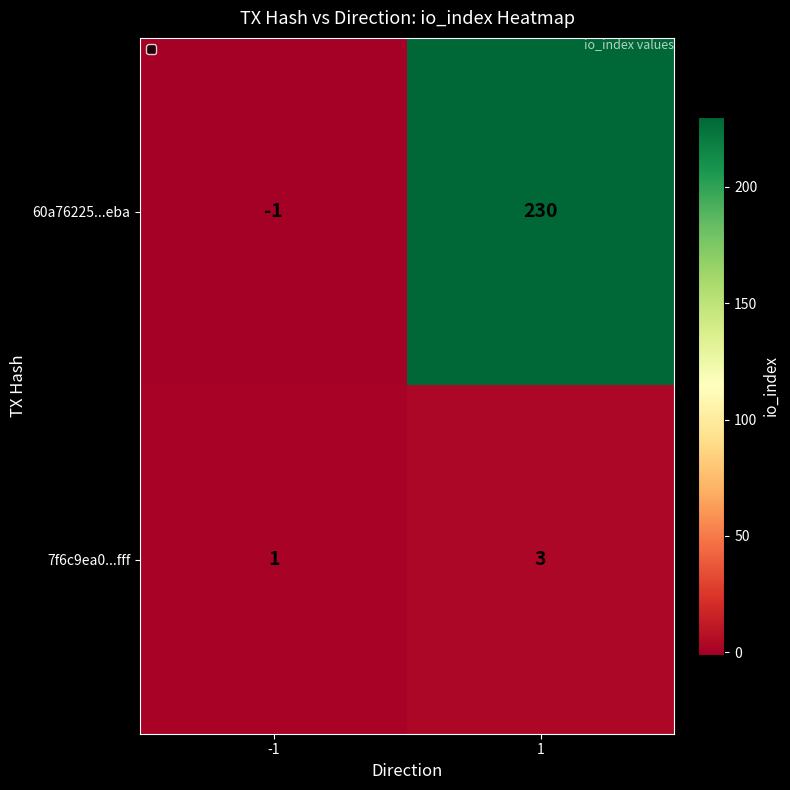

Rank the series by their maximum value, from highest to lowest.

60a76225...eba, 7f6c9ea0...fff